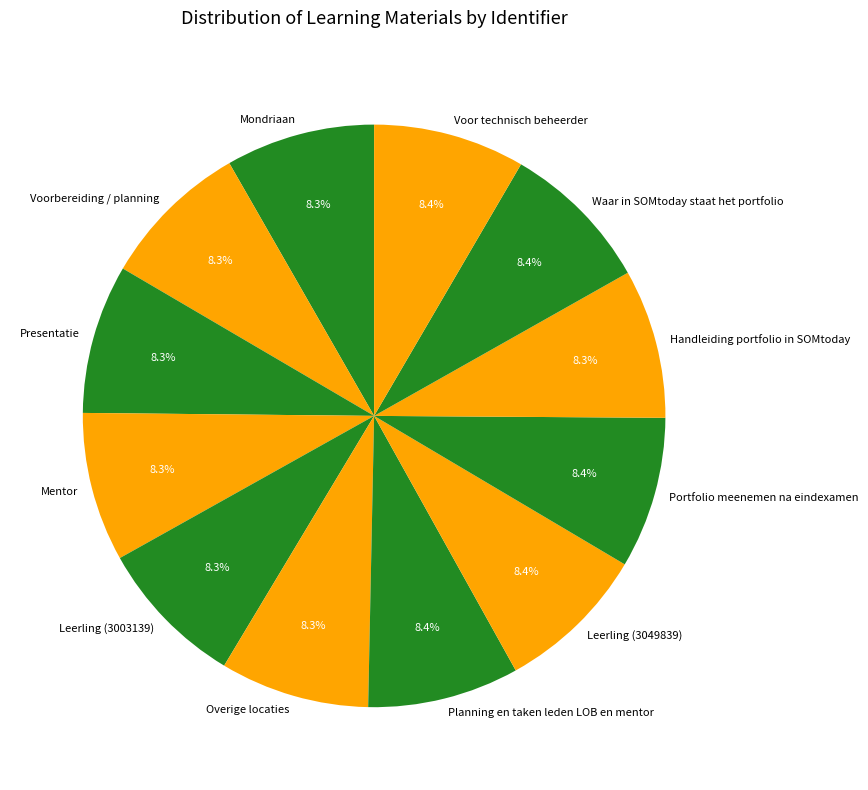

How many segments does this pie chart have?

12